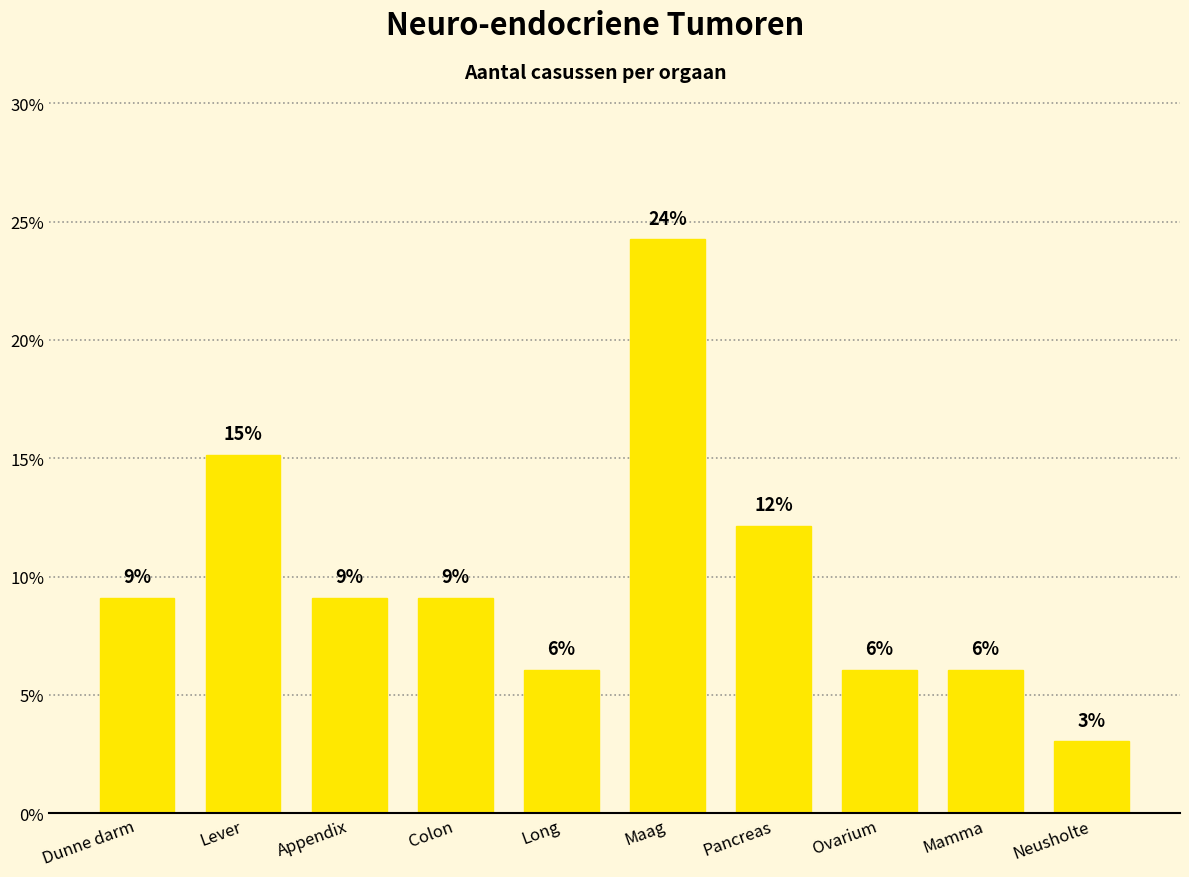

Does the chart contain stacked bars?

No